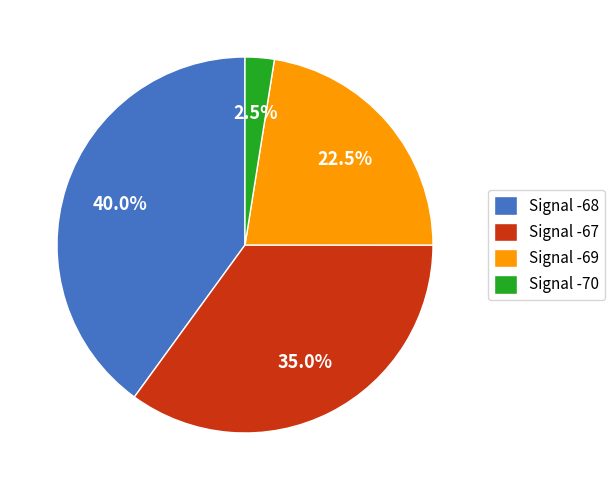

Combined, do Signal -68 and Signal -69 account for over 50%?

Yes